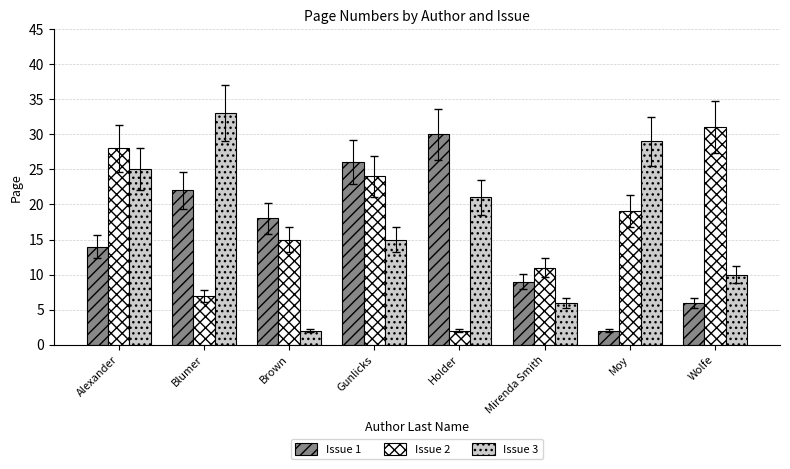

Which series has the largest total across all categories?

Issue 3